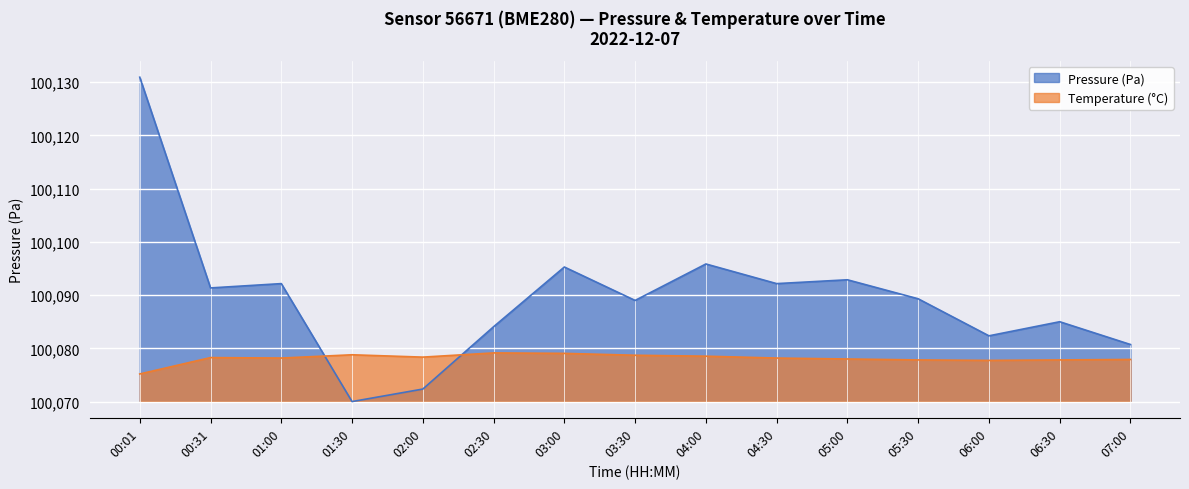

Reading right to left, transcribe all the data shown in this chart.

Pressure (Pa): 07:00=10.7	06:30=15.0	06:00=12.4	05:30=19.3	05:00=22.9	04:30=22.2	04:00=25.9	03:30=19.0	03:00=25.3	02:30=14.1	02:00=2.4	01:30=0.0	01:00=22.2	00:31=21.4	00:01=60.9
Temperature (°C): 07:00=7.9	06:30=7.8	06:00=7.7	05:30=7.8	05:00=8.0	04:30=8.2	04:00=8.5	03:30=8.7	03:00=9.1	02:30=9.1	02:00=8.3	01:30=8.8	01:00=8.2	00:31=8.3	00:01=5.2